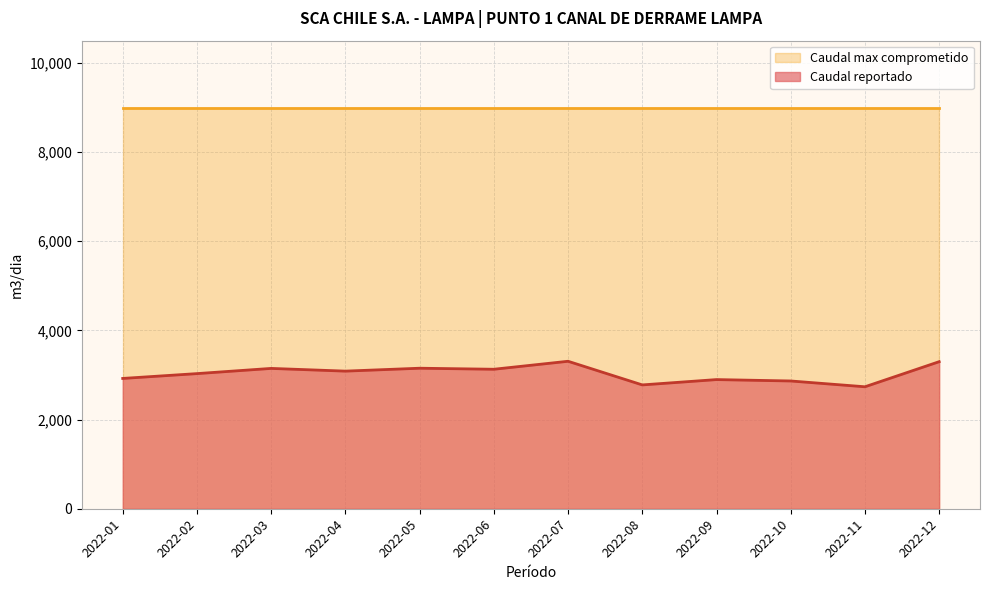

How many interior local valleys (lower than both neighbors) does the data have?

4